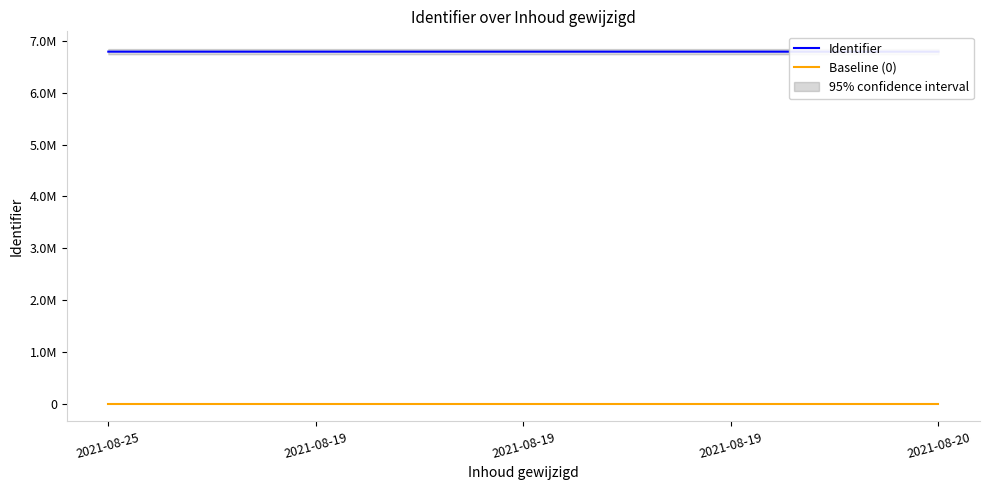

What is the spread (max minus min) of values at 2021-08-25?

6794915